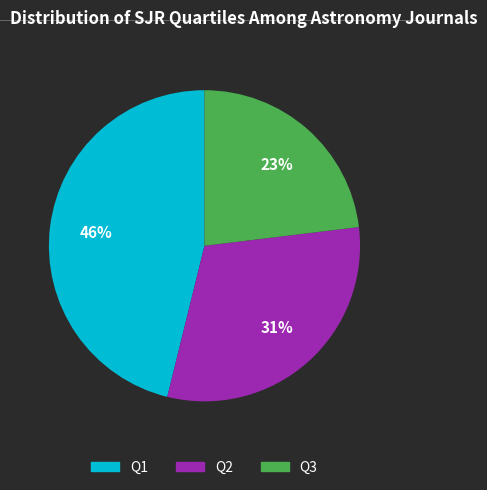

Is the sum of Q1 and Q3 greater than half?

Yes